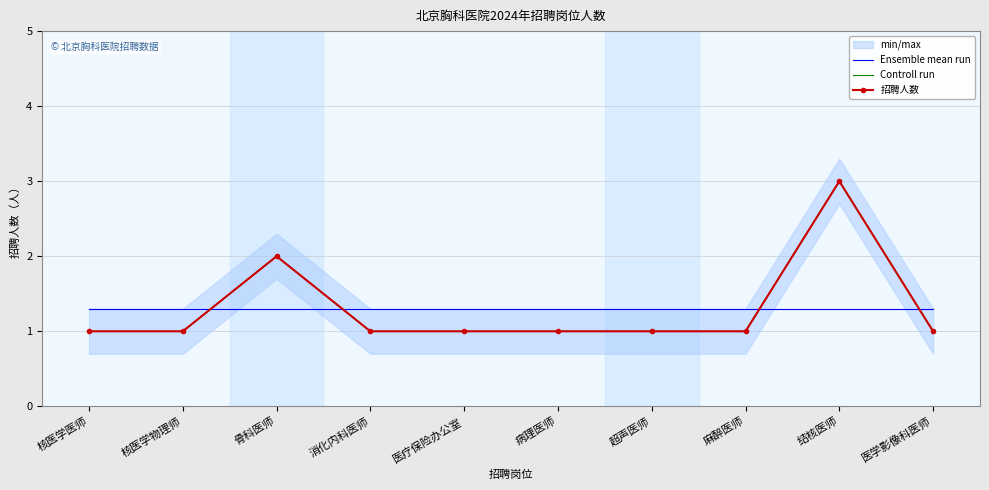

What is the difference between the highest and lowest values at 医学影像科医师?

0.3